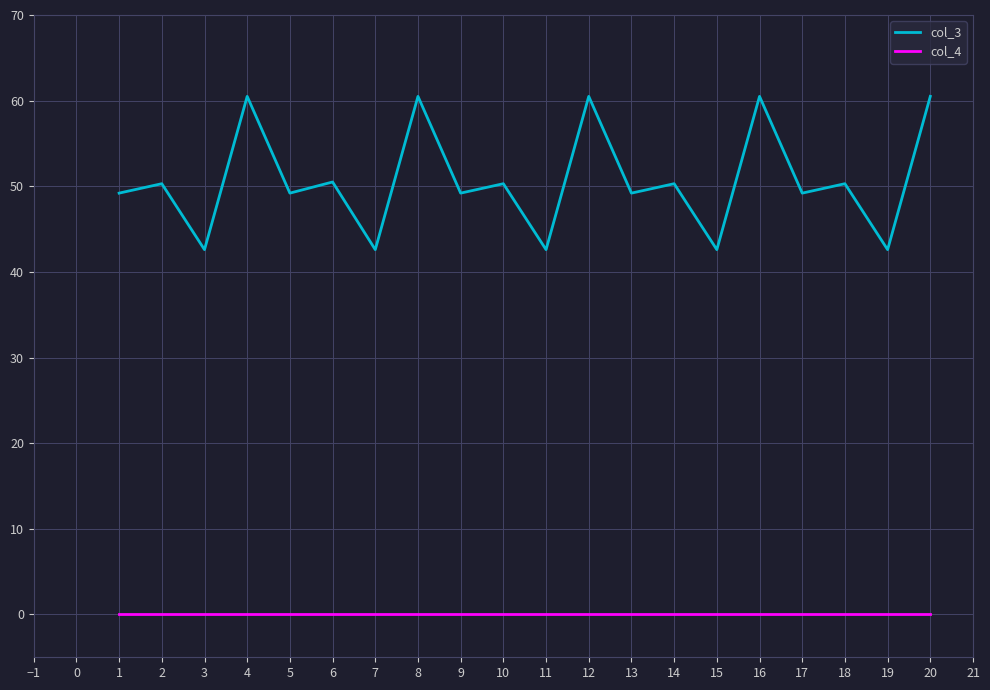

True or false: col_4 and col_3 intersect in this chart.

False